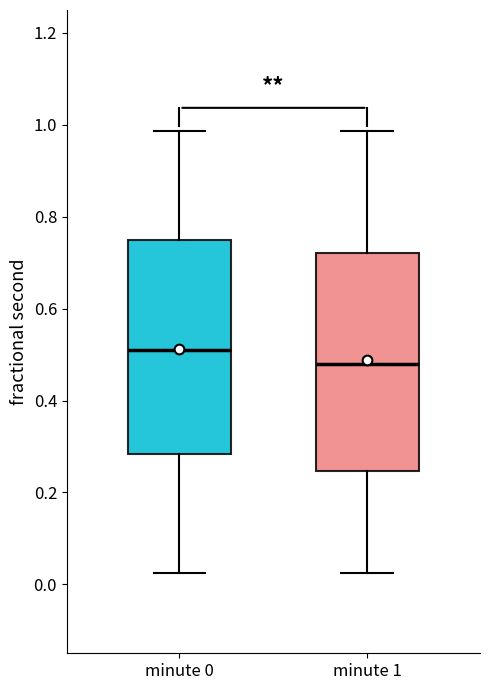

Reading left to right, transcribe this box plot: for each box, give where its median line is, the range the box spans, and where its two whiskers end, as read against the y-axis. The values are not printed on the chart, so give them approximately, as read against the axis.

minute 0: median 0.52, box 0.28 to 0.74, whiskers 0.02 to 0.98
minute 1: median 0.48, box 0.24 to 0.72, whiskers 0.02 to 0.98